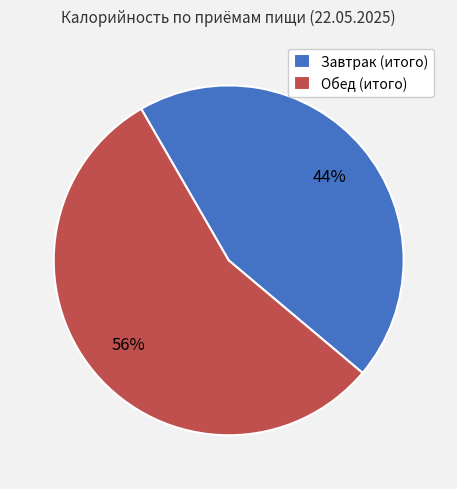

Is there a majority slice in this chart?

Yes